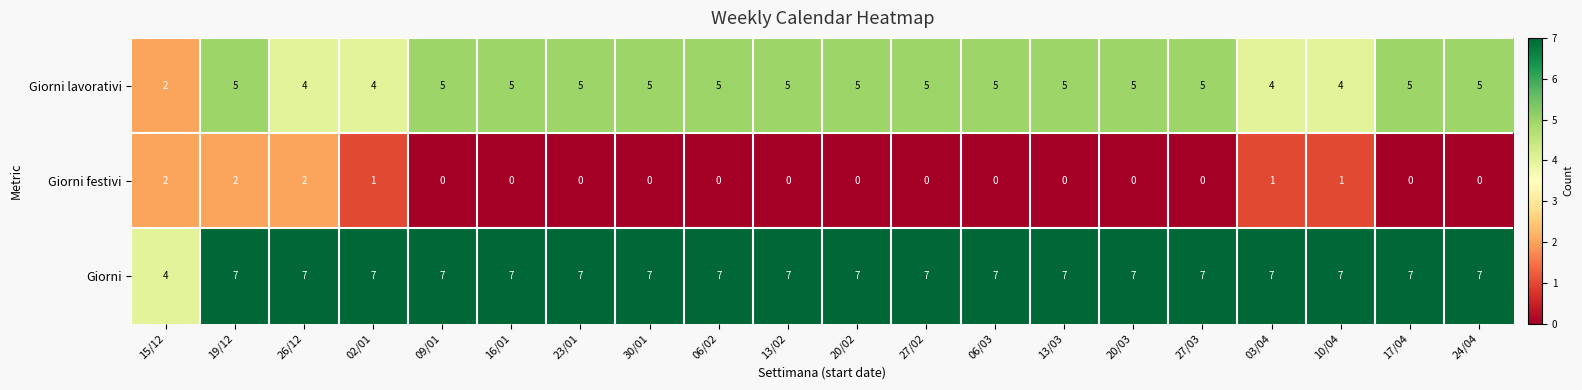

What is the maximum value shown in the chart?

7